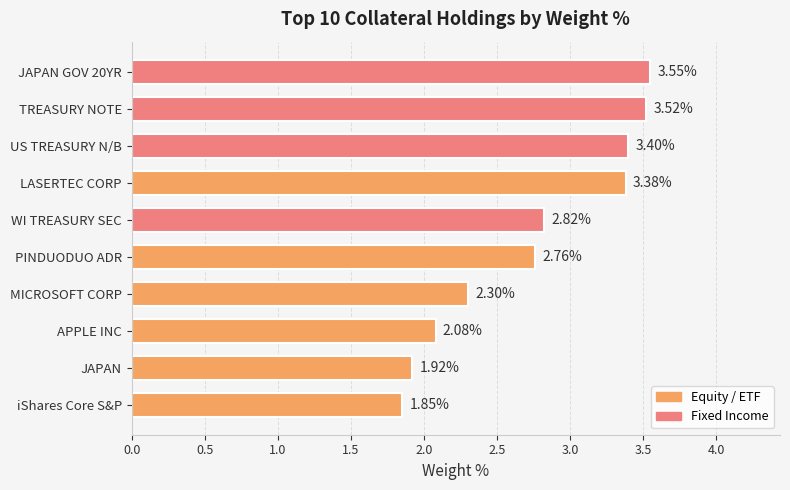

What is the sum of the values at PINDUODUO ADR and iShares Core S&P?

4.6